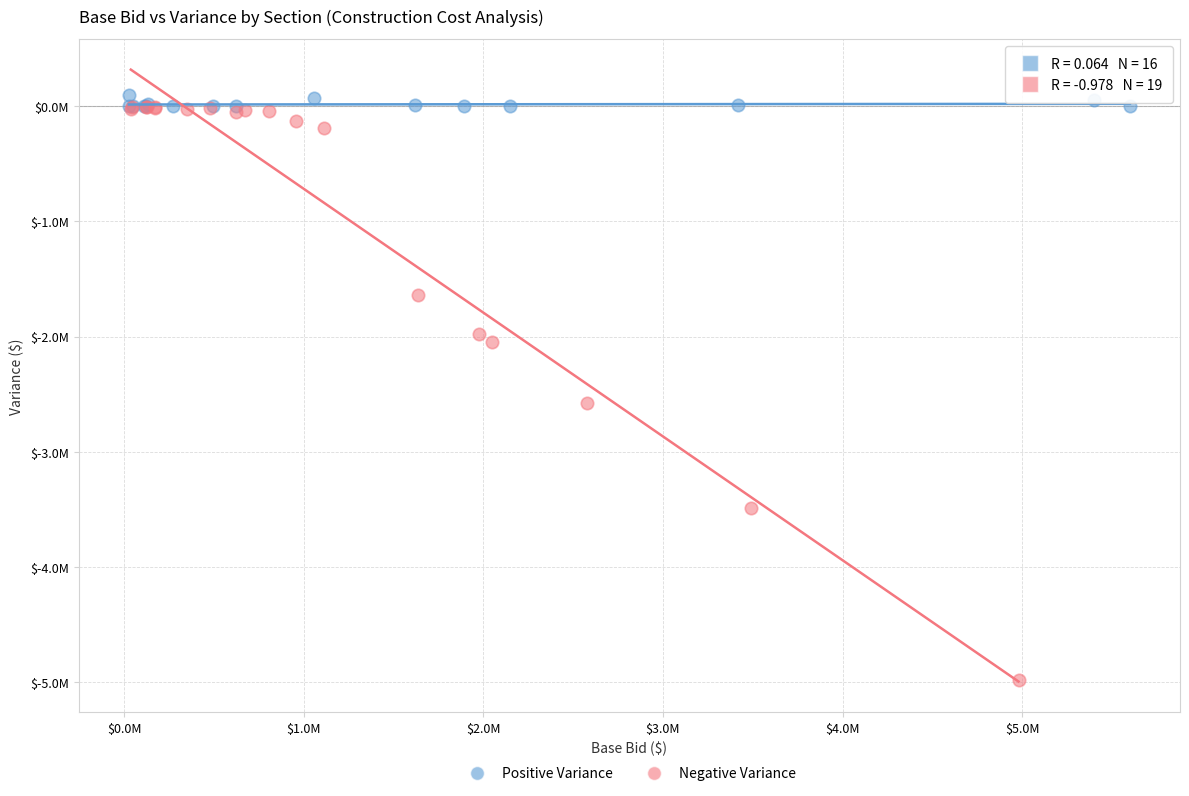

Which series reaches the maximum Y coordinate?

Positive Variance